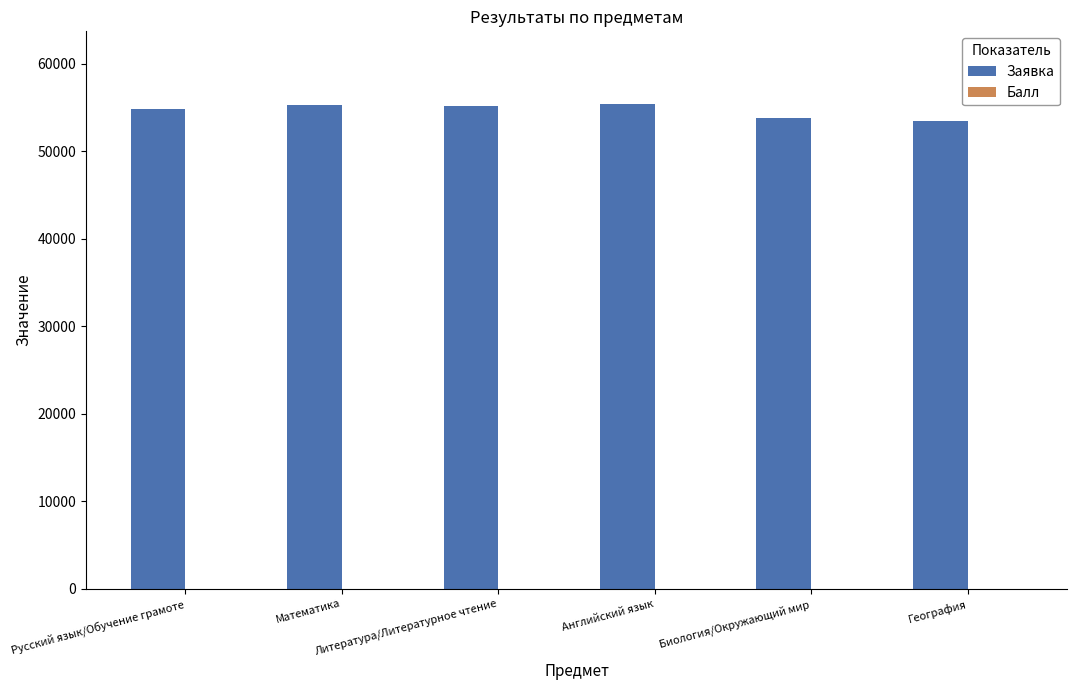

Reading left to right, what are all the values shown in this chart?

Заявка: 54864	55271	55136	55375	53791	53462
Балл: 15	15	15	15	15	15